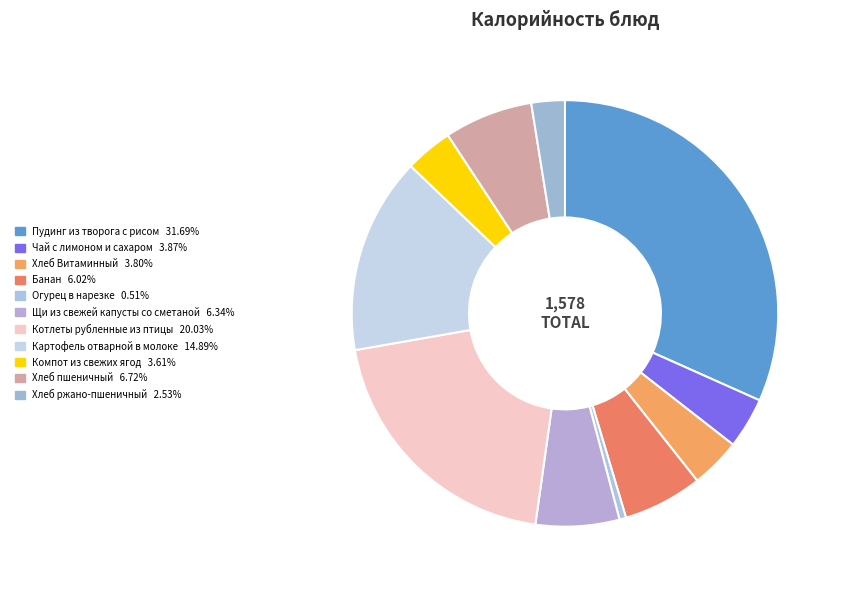

Which slice is the largest?

Пудинг из творога с рисом